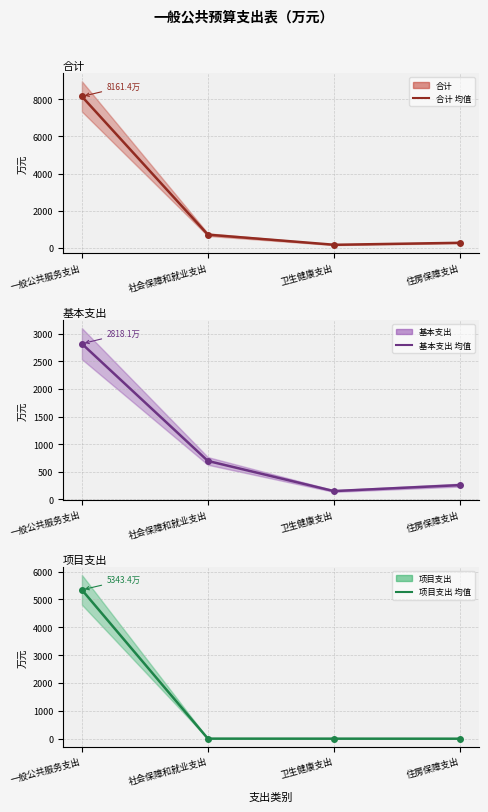

In 基本支出, how many points are lower than both neighbors (excluding endpoints)?

1